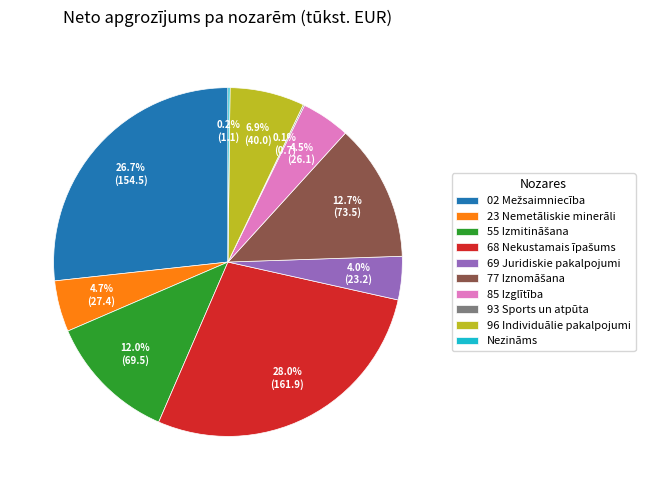

Is there any slice that represents more than half of the pie?

No